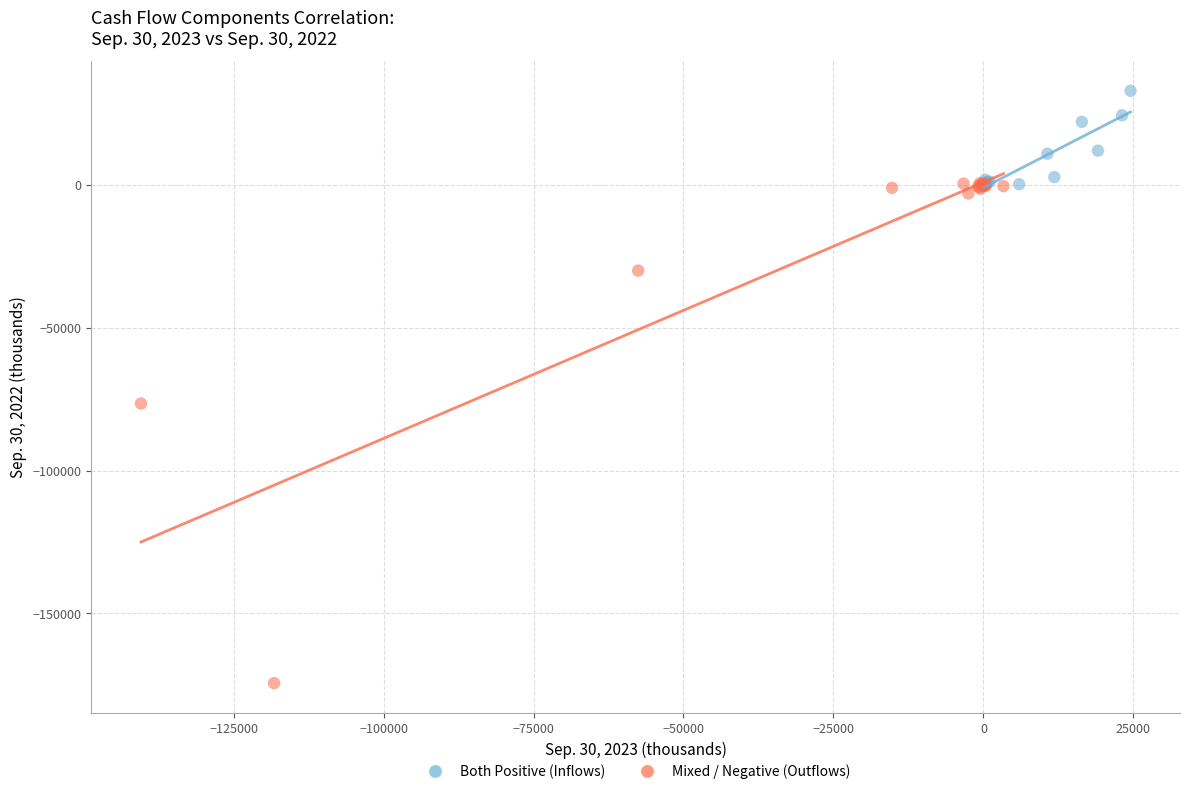

Which series reaches the maximum Y coordinate?

Both Positive (Inflows)